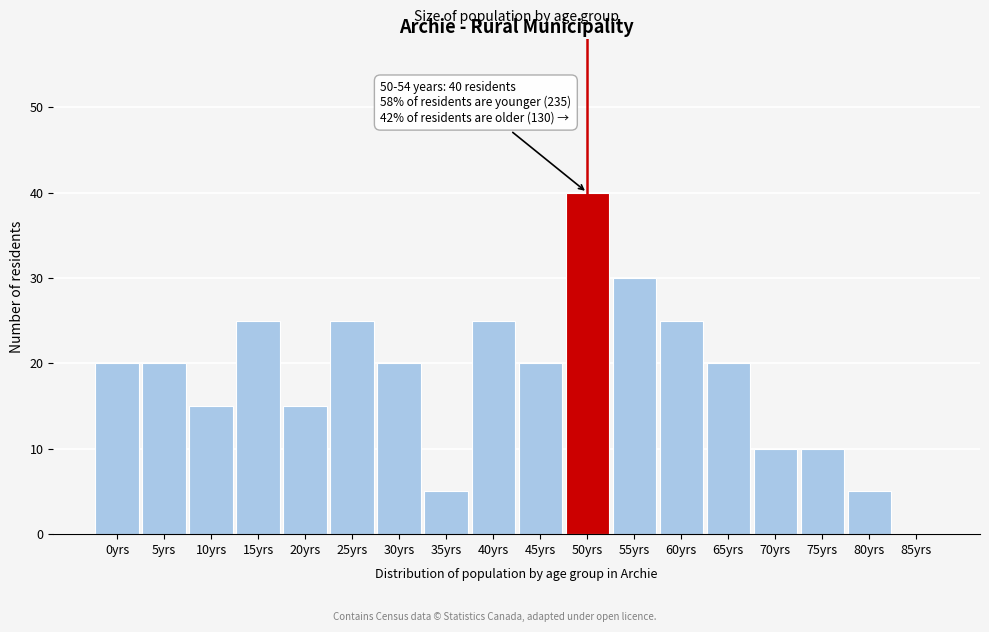

Reading right to left, transcribe all the data shown in this chart.

85yrs=0	80yrs=5	75yrs=10	70yrs=10	65yrs=20	60yrs=25	55yrs=30	50yrs=40	45yrs=20	40yrs=25	35yrs=5	30yrs=20	25yrs=25	20yrs=15	15yrs=25	10yrs=15	5yrs=20	0yrs=20